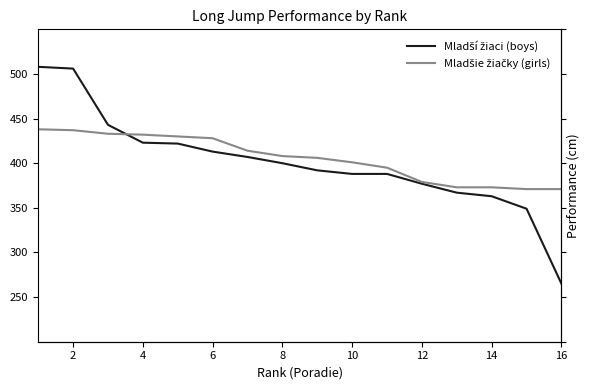

Rank the series by their maximum value, from highest to lowest.

Mladší žiaci (boys), Mladšie žiačky (girls)